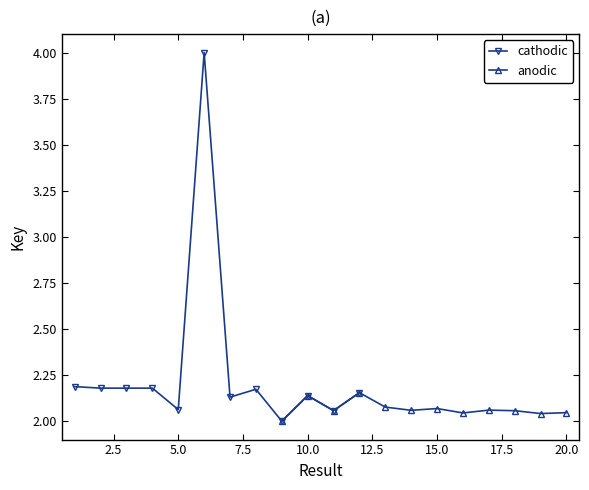

The anodic series shows 2.1 at 12.5. True or false?

True